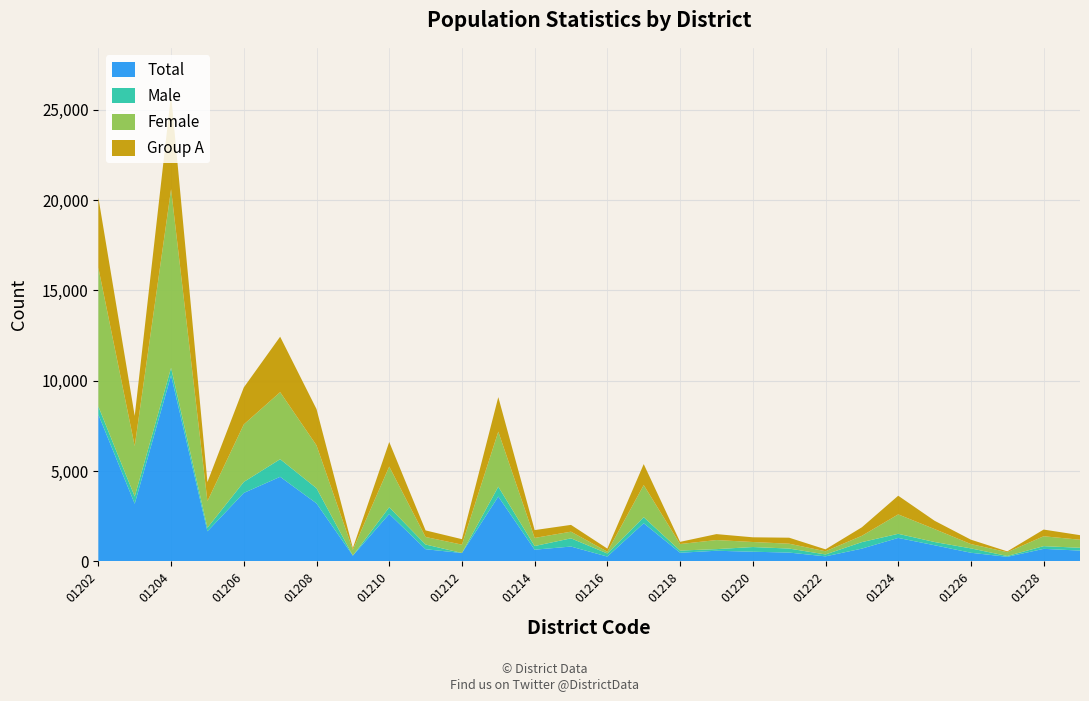

Reading left to right, extract all data points from this chart.

Total: 01202=8128	01203=3193	01204=10300	01205=1667	01206=3792	01207=4684	01208=3213	01209=322	01210=2626	01211=677	01212=465	01213=3592	01214=651	01215=824	01216=270	01217=2114	01218=482	01219=592	01220=538	01221=491	01222=282	01223=710	01224=1302	01225=896	01226=481	01227=256	01228=697	01229=601
Male: 01202=450	01203=400	01204=415	01205=199	01206=608	01207=975	01208=840	01209=0	01210=374	01211=260	01212=3	01213=544	01214=202	01215=455	01216=170	01217=335	01218=120	01219=90	01220=260	01221=222	01222=105	01223=360	01224=228	01225=180	01226=242	01227=45	01228=150	01229=156
Female: 01202=7678	01203=2793	01204=9885	01205=1468	01206=3184	01207=3709	01208=2373	01209=322	01210=2252	01211=417	01212=462	01213=3048	01214=449	01215=369	01216=100	01217=1779	01218=362	01219=502	01220=278	01221=269	01222=177	01223=350	01224=1074	01225=716	01226=239	01227=211	01228=547	01229=445
Group A: 01202=3884	01203=1667	01204=5239	01205=1058	01206=2044	01207=3069	01208=2007	01209=95	01210=1359	01211=364	01212=303	01213=1910	01214=433	01215=375	01216=170	01217=1159	01218=120	01219=329	01220=260	01221=332	01222=105	01223=470	01224=1033	01225=460	01226=242	01227=45	01228=370	01229=253